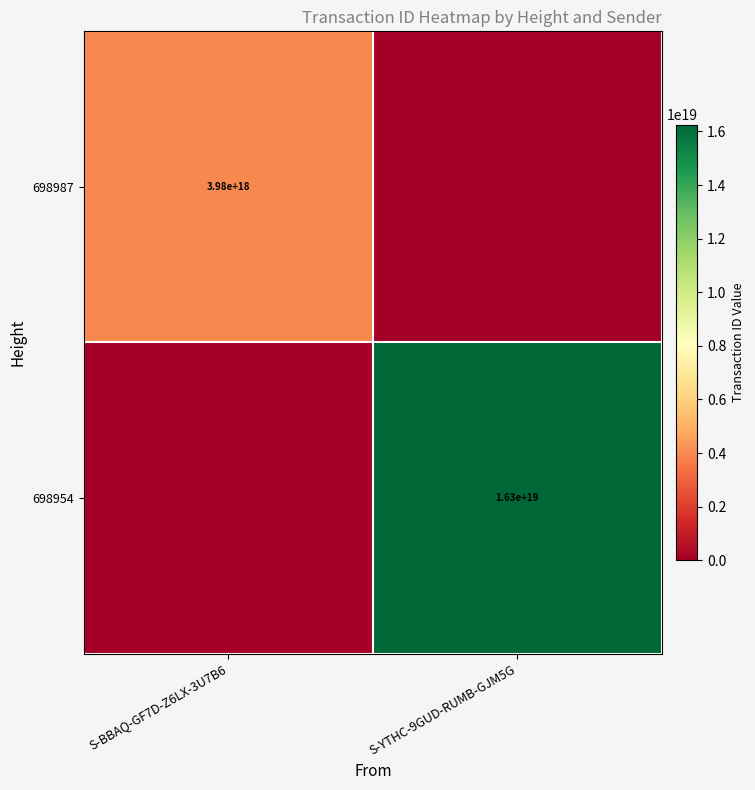

The value of 698987 at S-BBAQ-GF7D-Z6LX-3U7B6 is 2583124881842055680. True or false?

False